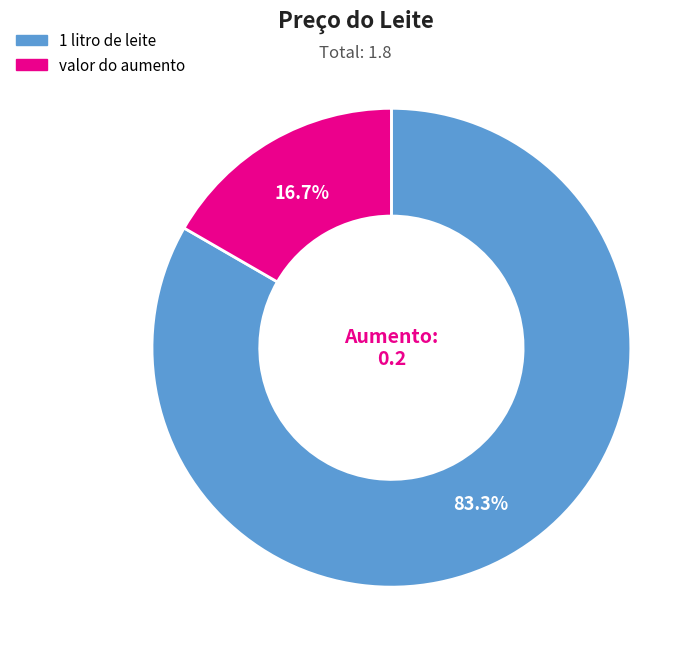

To the nearest percent, what portion does valor do aumento represent?

17%